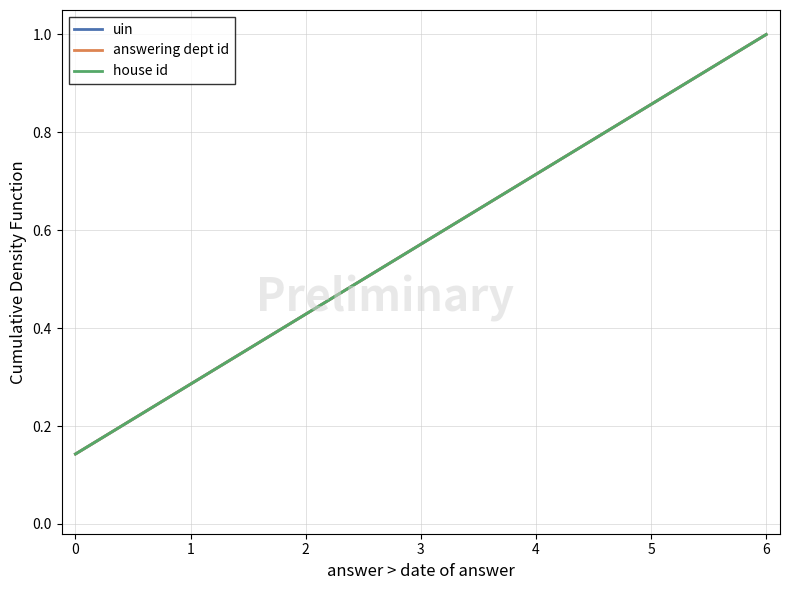

What is the difference between the second highest and second lowest values in the house id series?

0.6